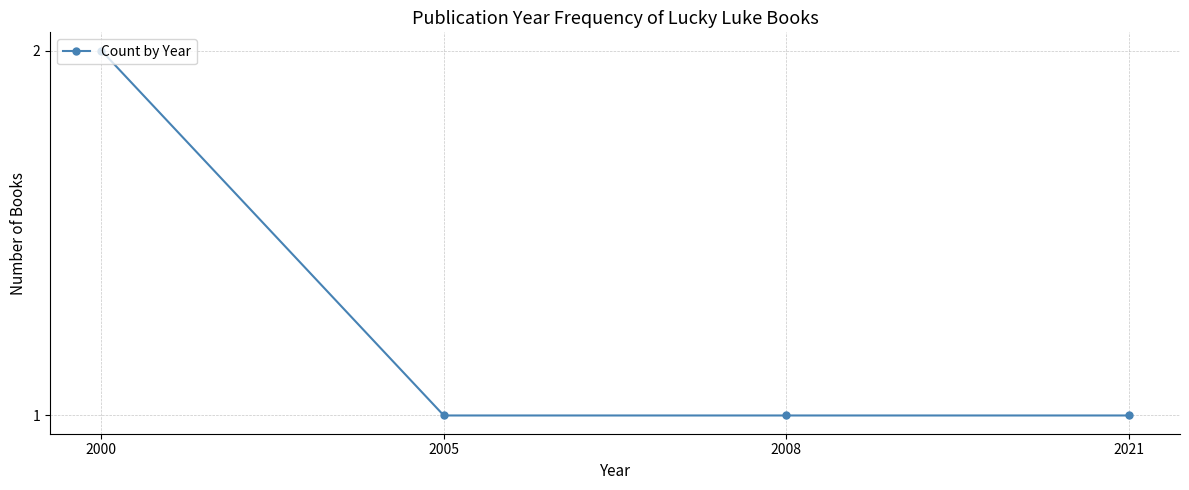

What is the smallest value displayed?

1